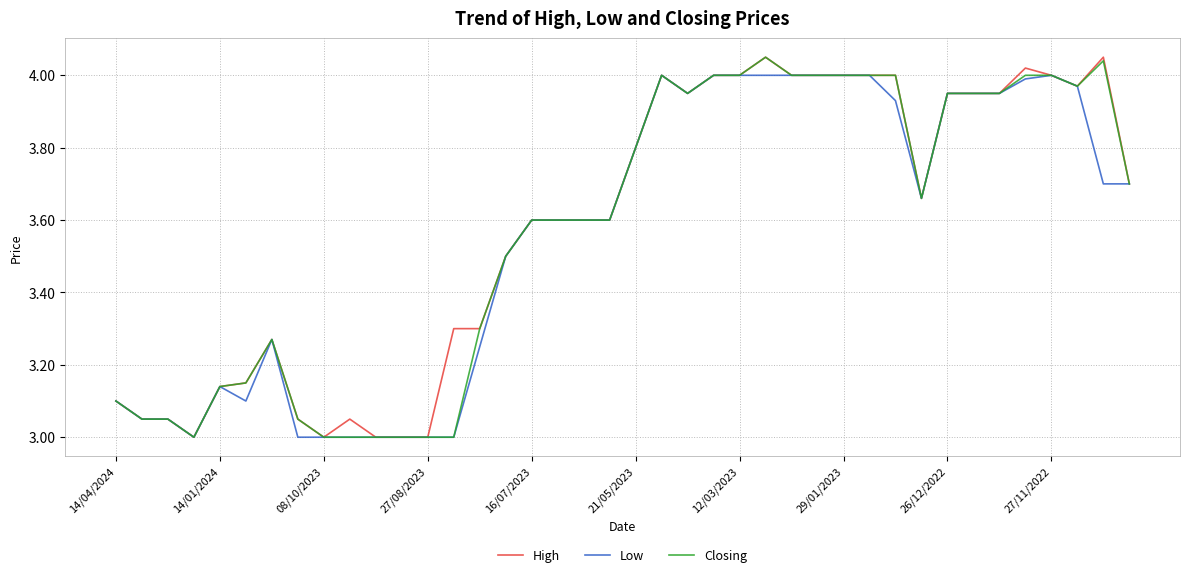

How many lines are shown in the chart?

3